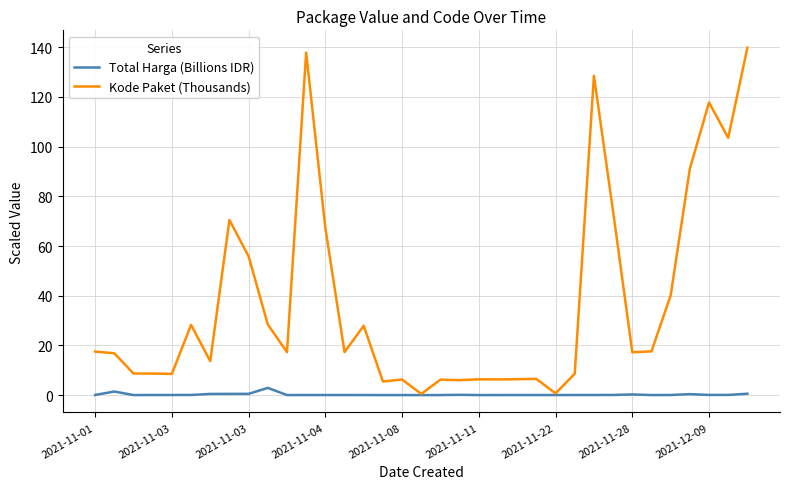

List the series in order of their peak value, highest first.

Kode Paket (Thousands), Total Harga (Billions IDR)